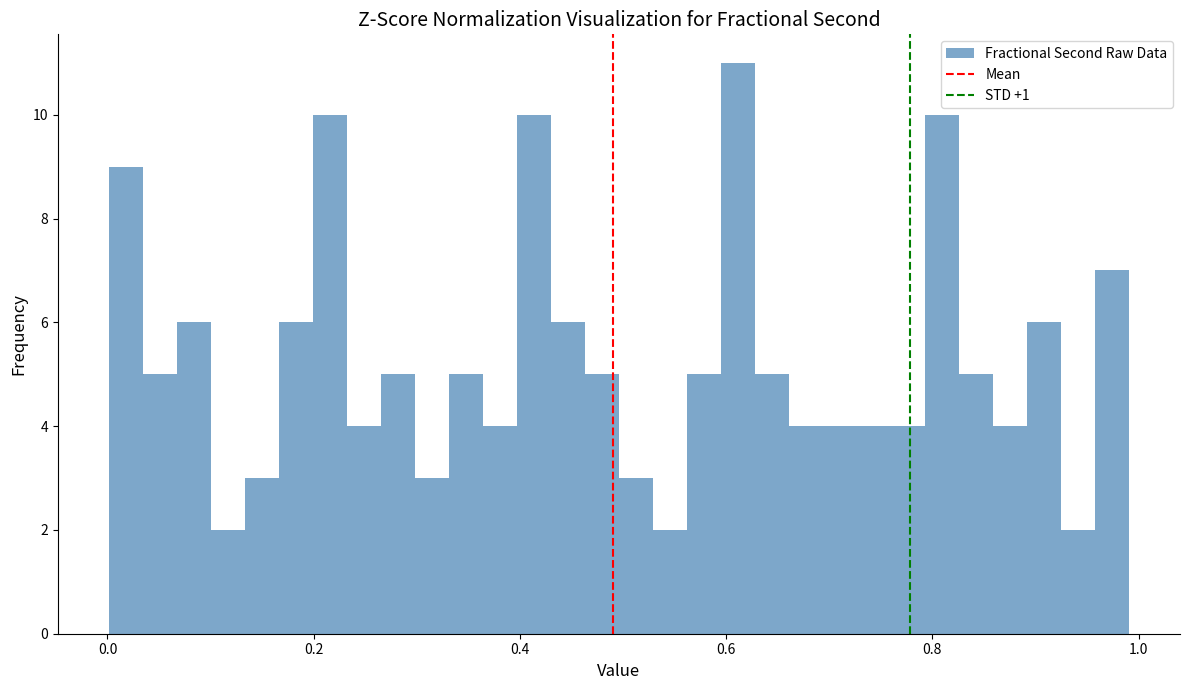

Read against the x-axis, roughly where is the centre of the tallest bar?

0.62